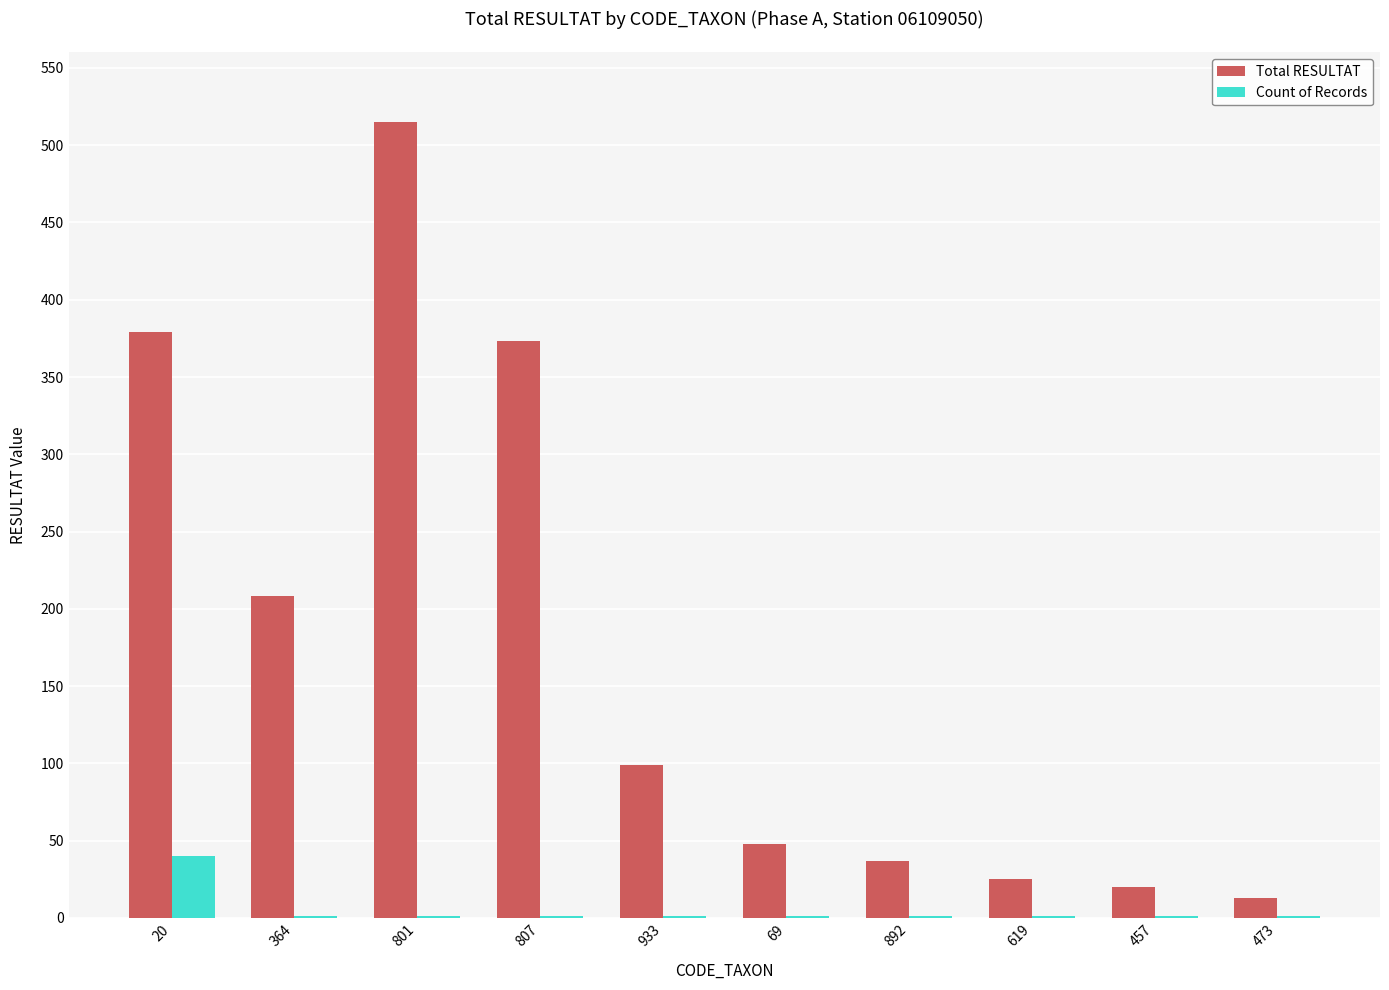

Which series has the largest total across all categories?

Total RESULTAT